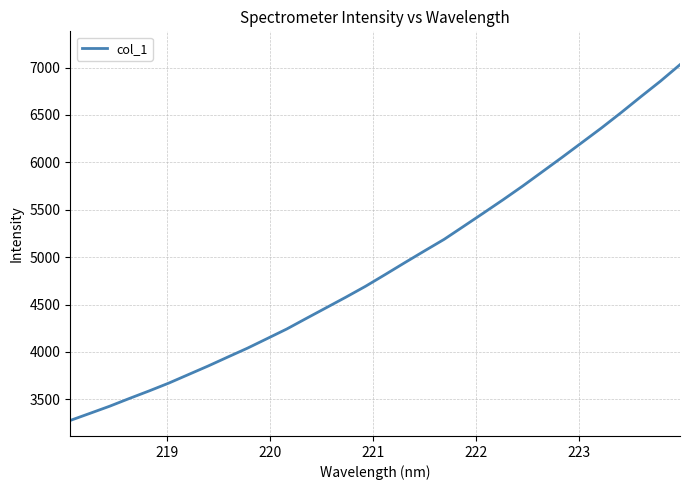

What is the sum of all values?

156694.3